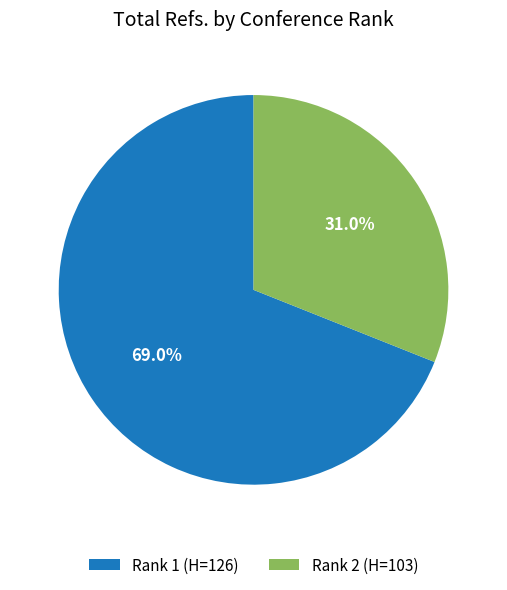

Which has a higher value, Rank 1 (H=126) or Rank 2 (H=103)?

Rank 1 (H=126)